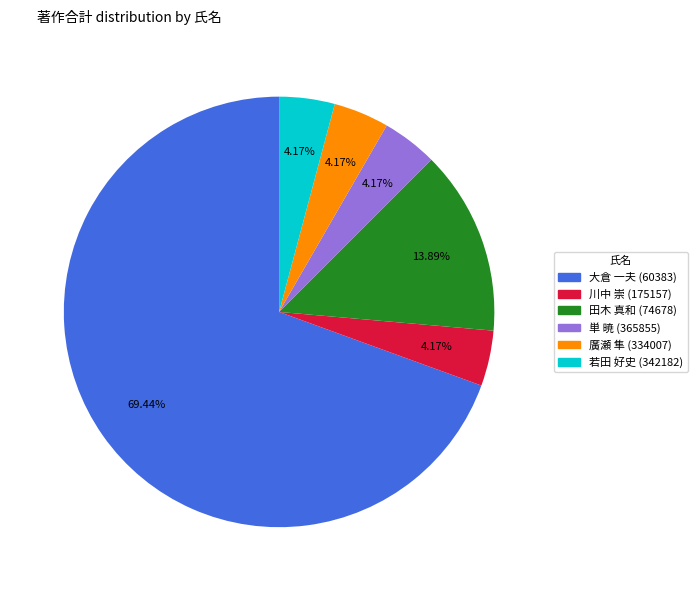

Is the sum of 若田 好史 (342182) and 大倉 一夫 (60383) greater than half?

Yes